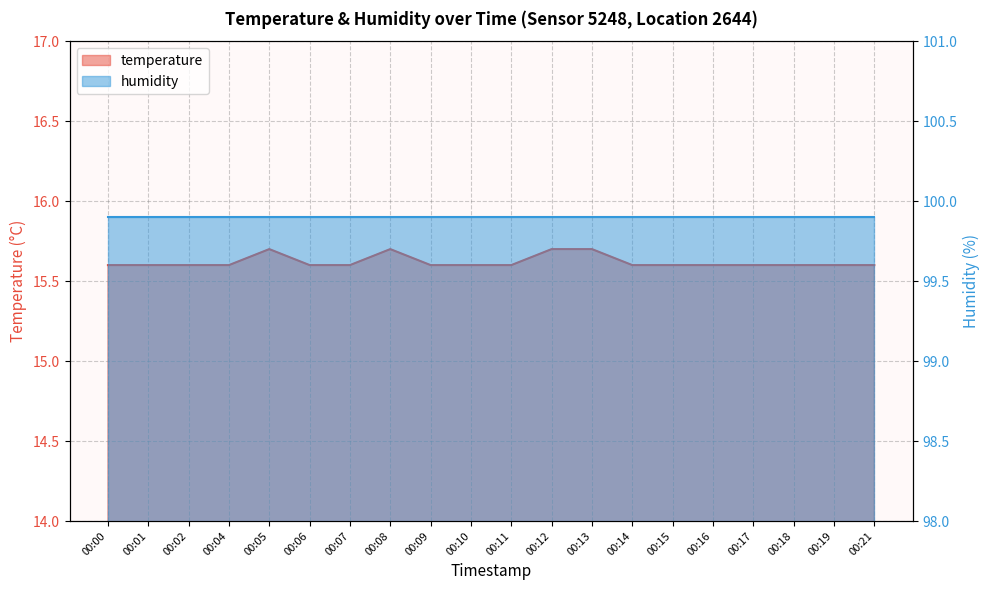

Reading right to left, extract all data points from this chart.

15.6	15.6	15.6	15.6	15.6	15.6	15.6	15.7	15.7	15.6	15.6	15.6	15.7	15.6	15.6	15.7	15.6	15.6	15.6	15.6